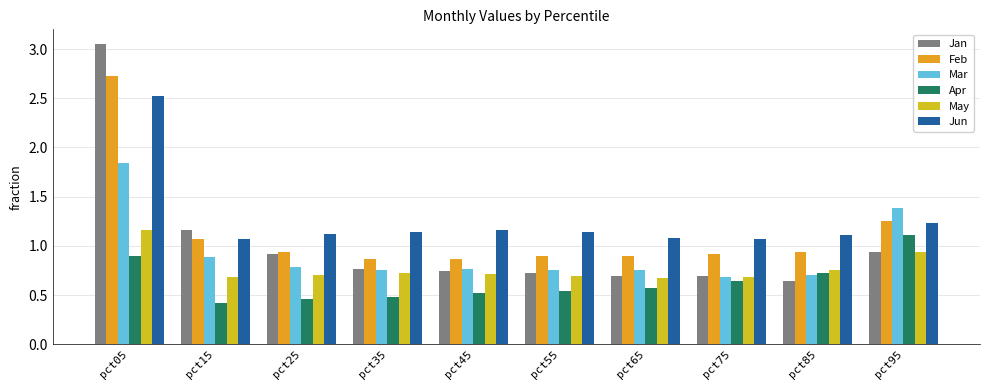

List the series in order of their overall mean, lowest first.

Apr, May, Mar, Jan, Feb, Jun